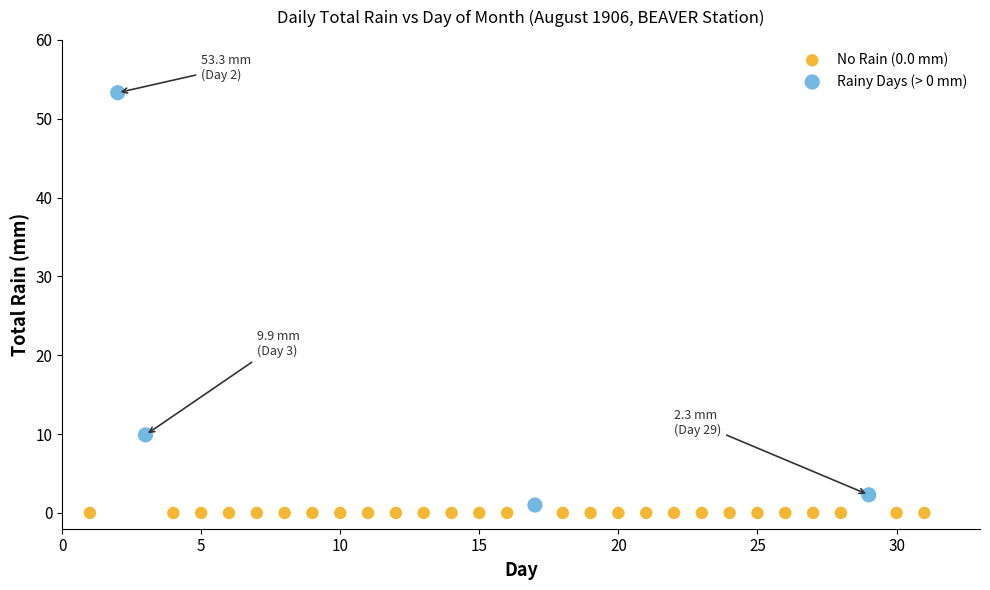

Which series reaches the minimum Y coordinate?

No Rain (0.0 mm)